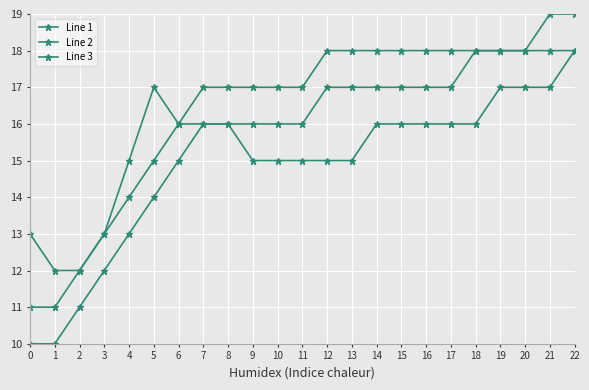

True or false: Line 1 has more than 0 points higher than both neighbors.

False